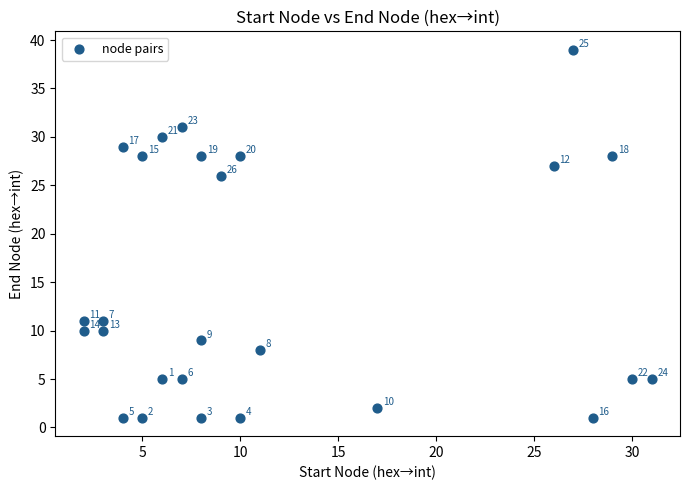

What Y value in the scatter plot is closest to 20?

26